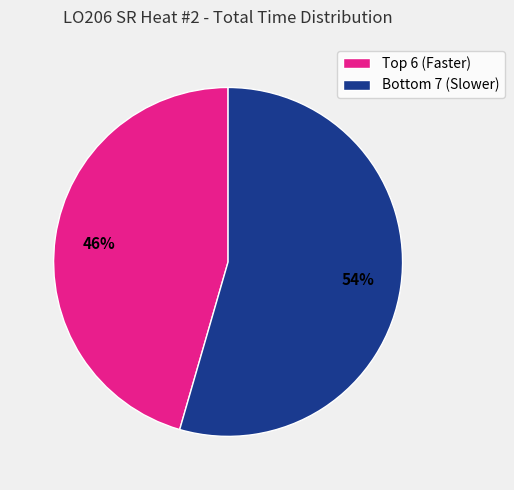

How many slices are in this pie chart?

2